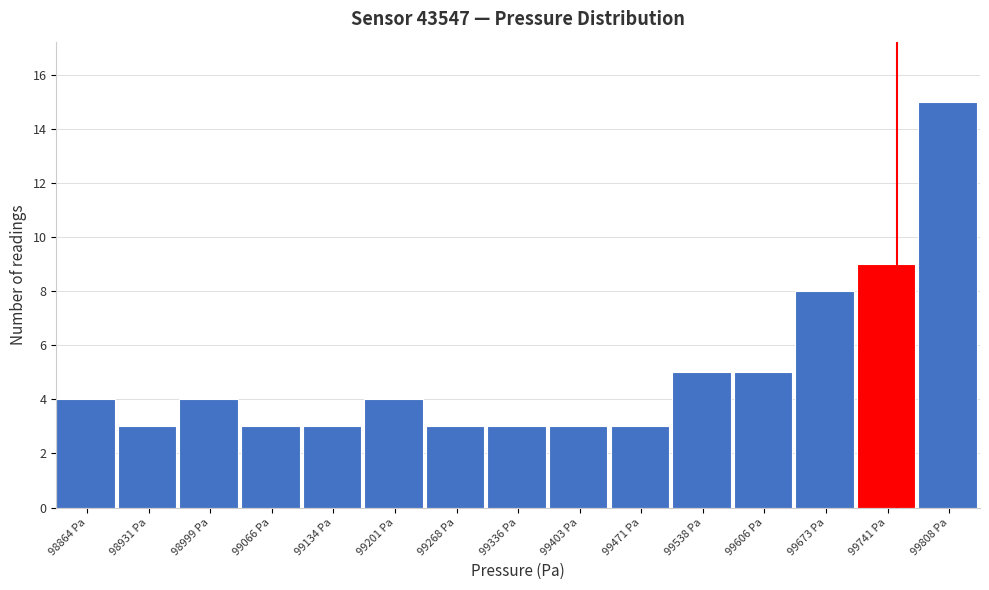

What is the height of the bar covering 99170 to 99230 on the x-axis? Neither the bar edges nor the heights are printed on the chart, so give them approximately, as read against the axes.

4